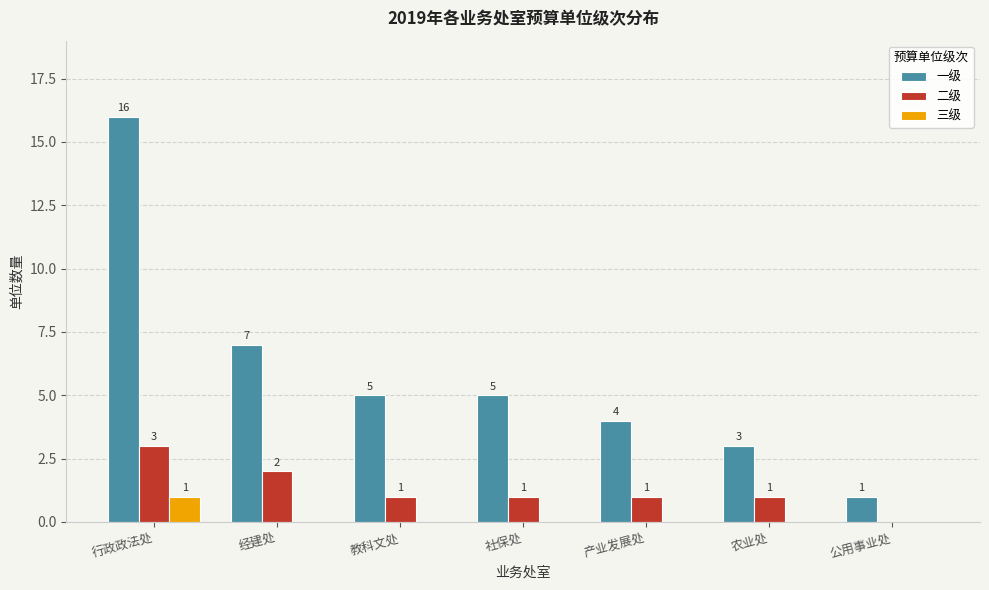

What is the total value across all series at 公用事业处?

1